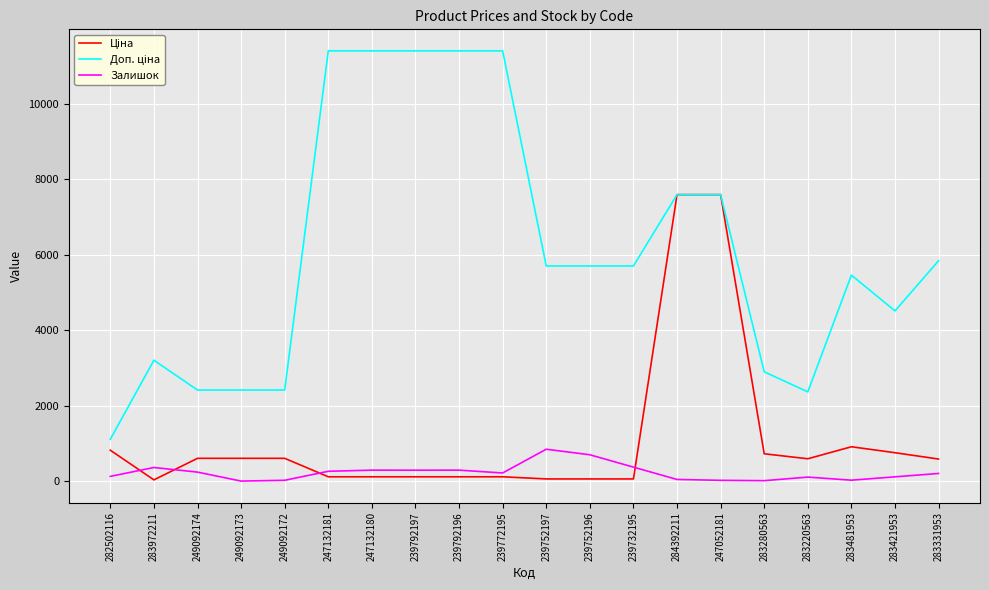

What is the greatest value displayed?

11410.0